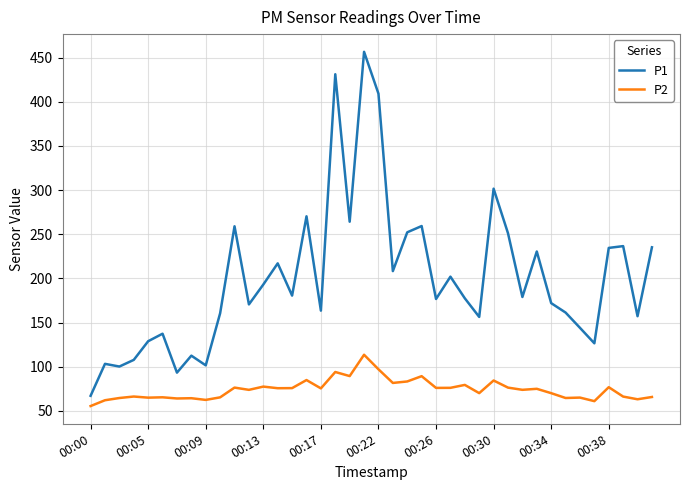

Which series has the widest spread of values?

P1